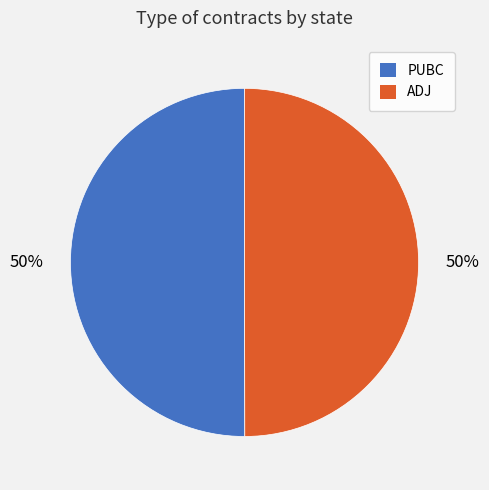

Is it true that ADJ is 50% of the pie?

True